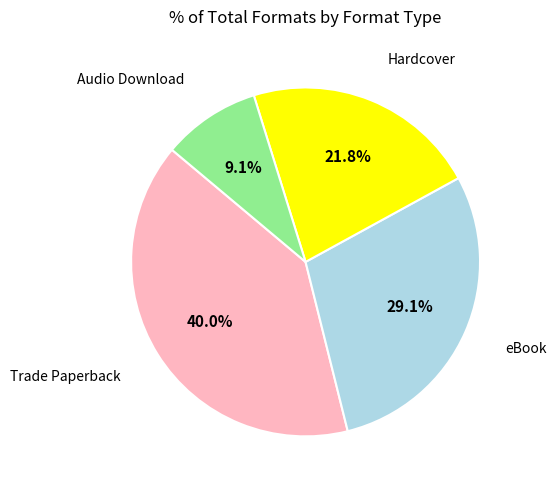

Does any single category account for the majority?

No